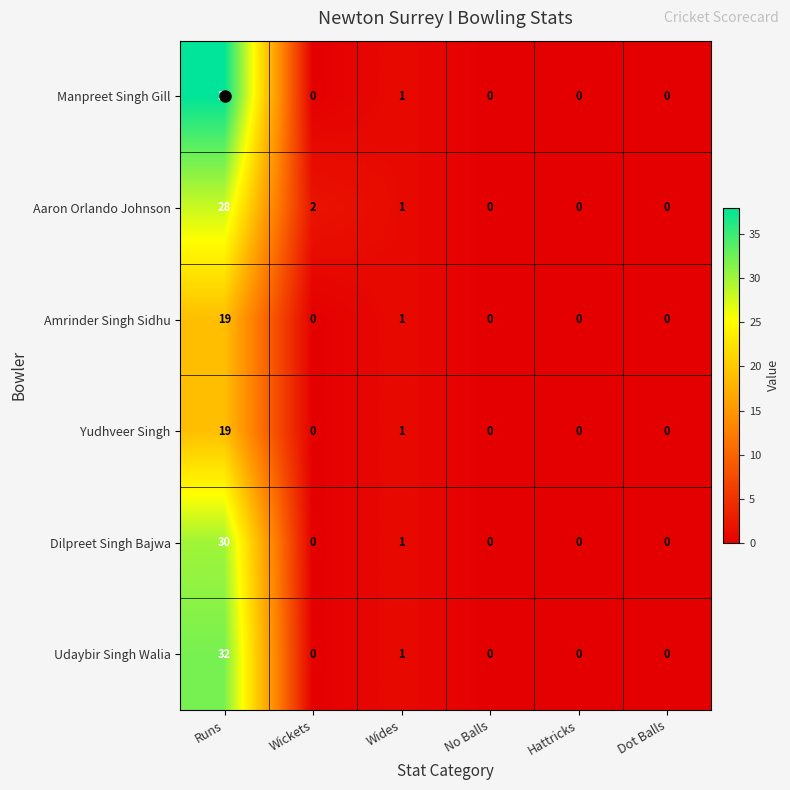

What is the average value of the Yudhveer Singh series?

3